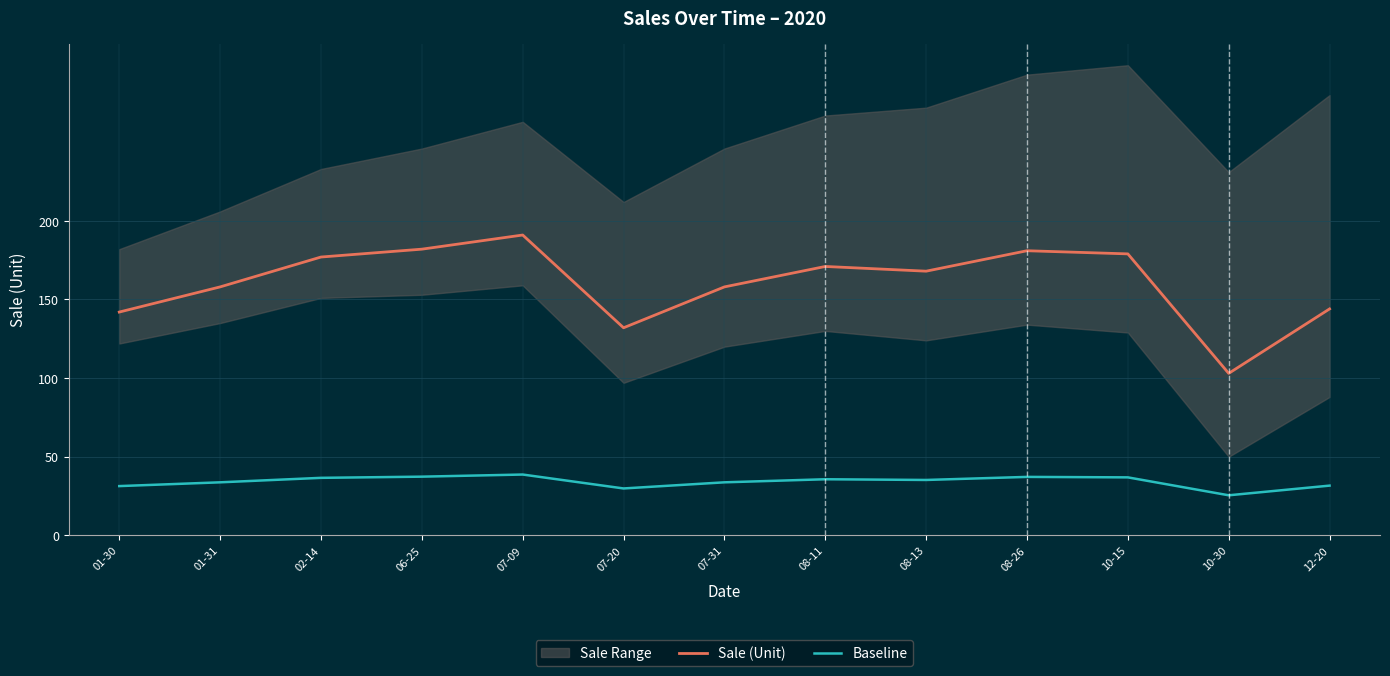

What is the value of the Sale (Unit) point at the 5th from the left?

191.0